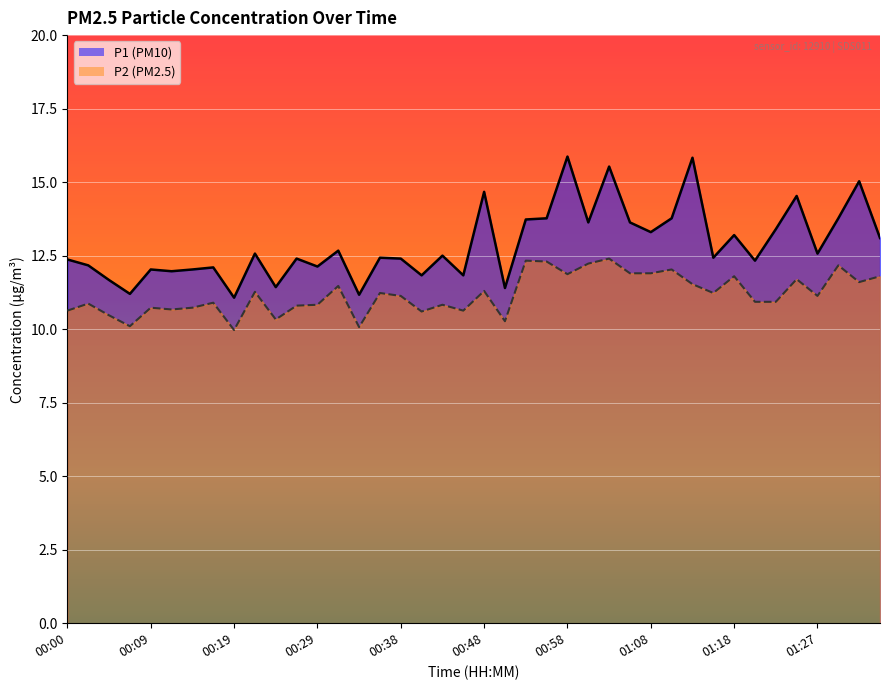

What is the difference between the maximum and minimum values in the P1 line series?

4.8